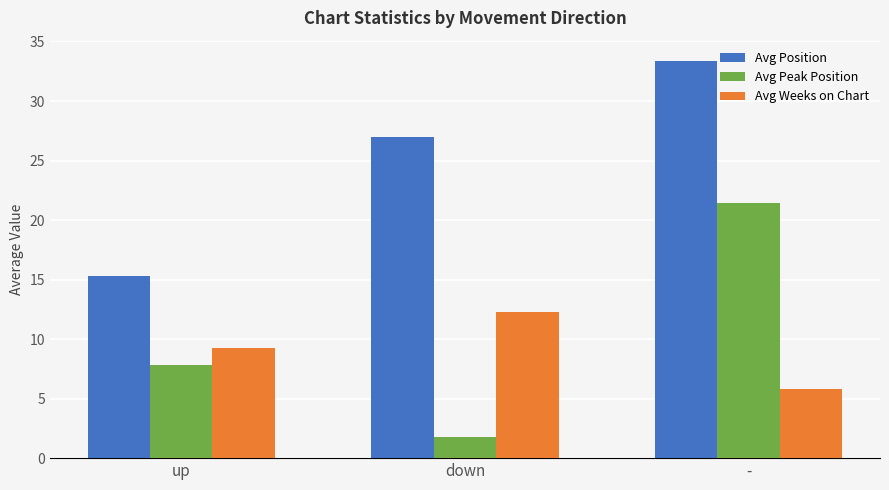

Reading right to left, extract all data points from this chart.

Avg Position: -=33.4	down=27.0	up=15.3
Avg Peak Position: -=21.4	down=1.8	up=7.8
Avg Weeks on Chart: -=5.8	down=12.3	up=9.3